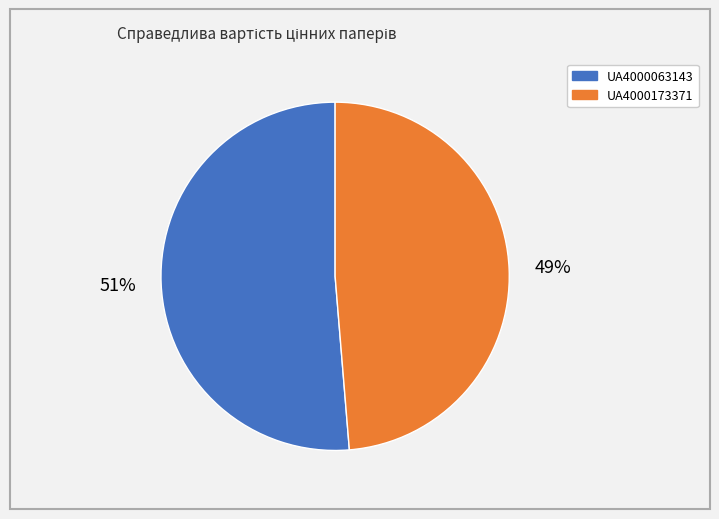

Between UA4000063143 and UA4000173371, which is larger?

UA4000063143